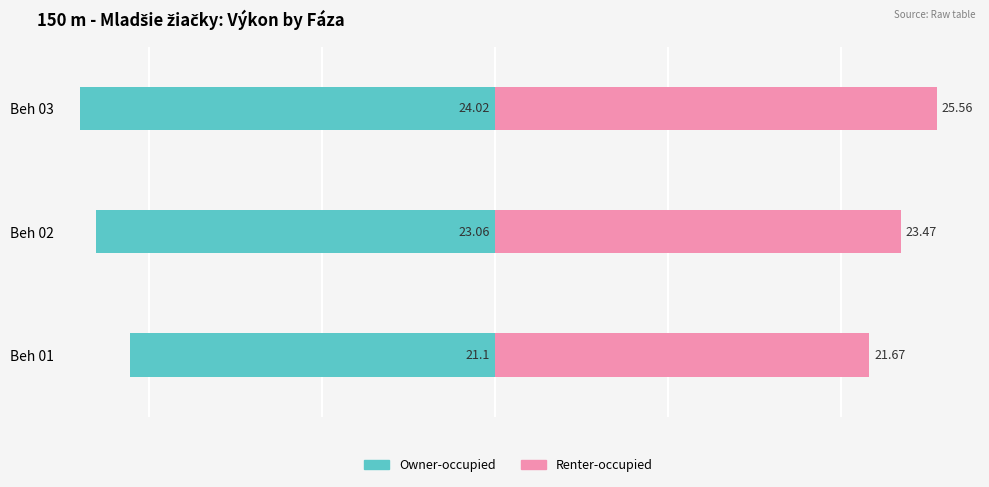

Which series changed the most between Beh 01 and Beh 03?

Renter-occupied